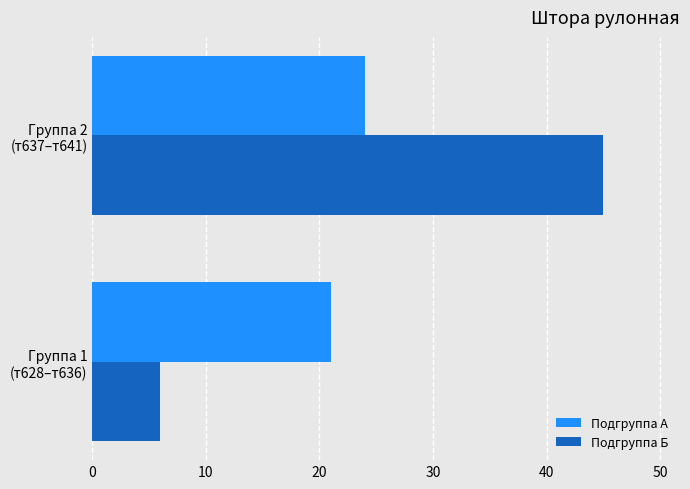

Which series has the largest total across all categories?

Подгруппа Б